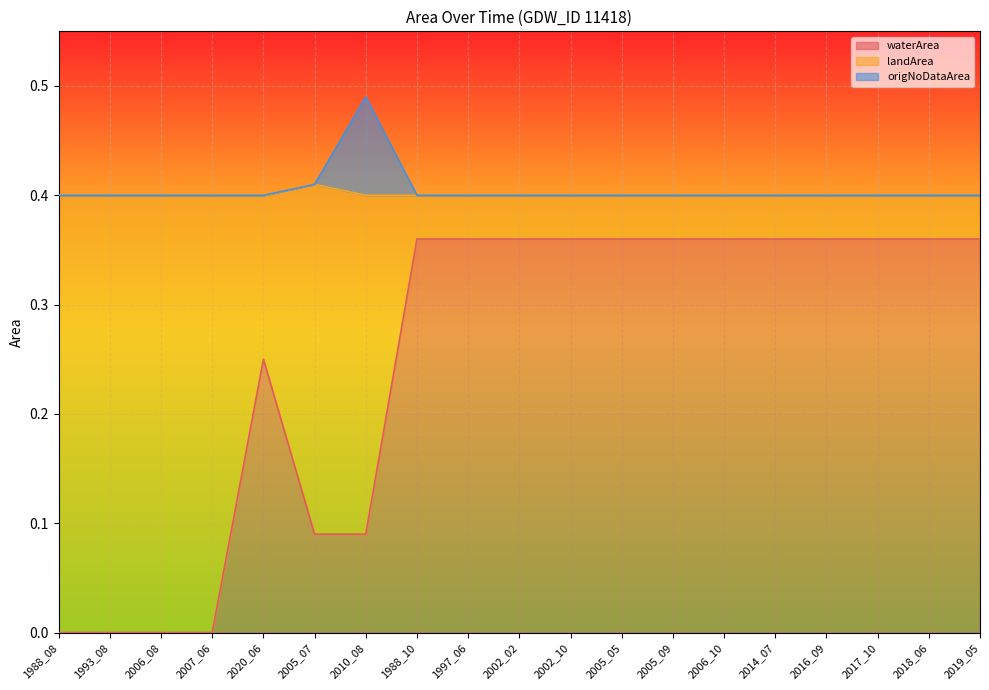

What is the maximum value for origNoDataArea?

0.5